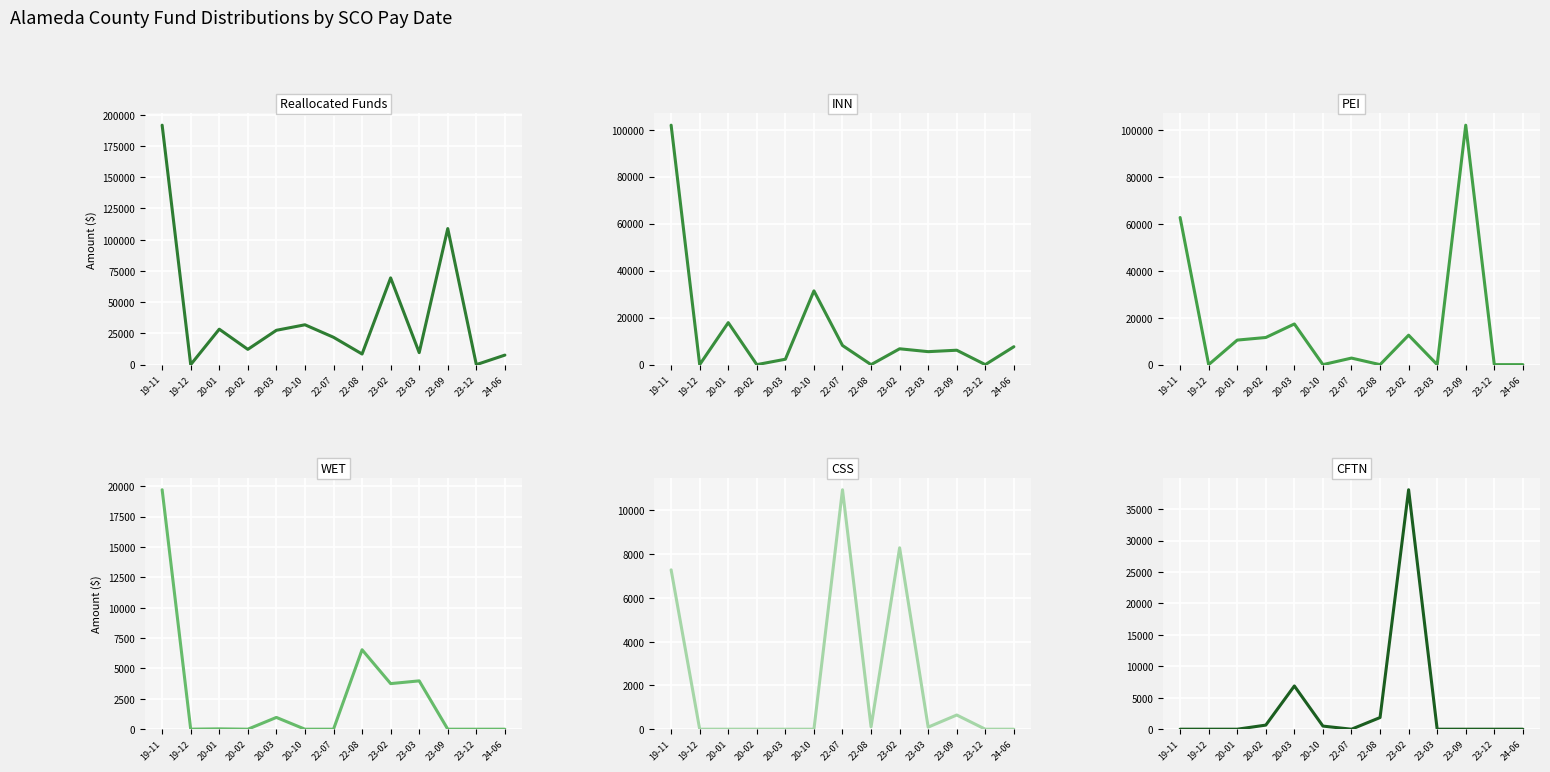

What is the maximum value shown in the chart?

191678.5